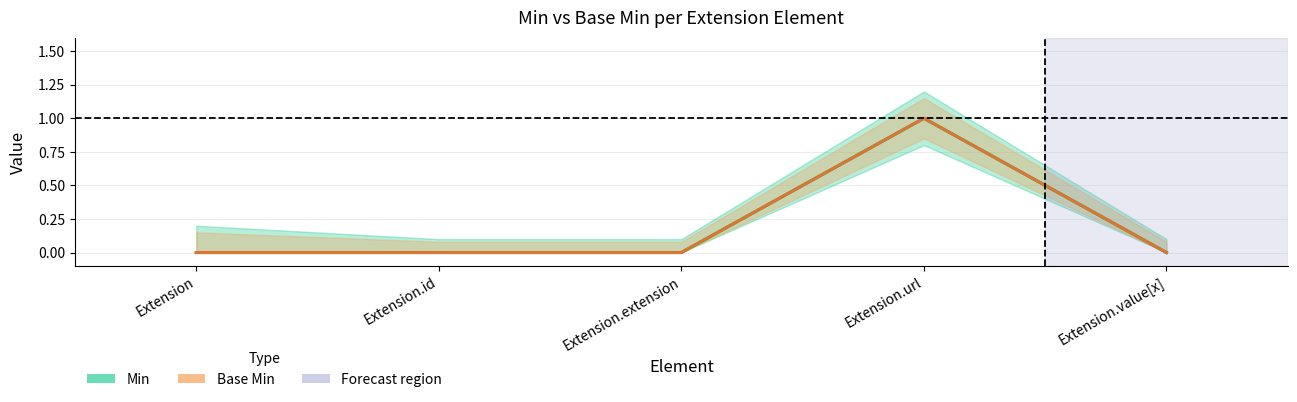

How many lines are shown in the chart?

2